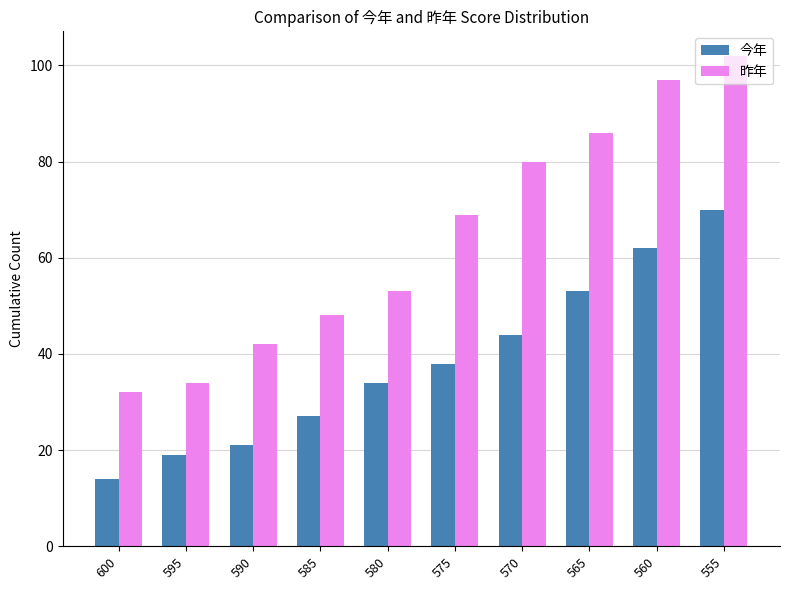

What is the spread (max minus min) of values at 595?

15